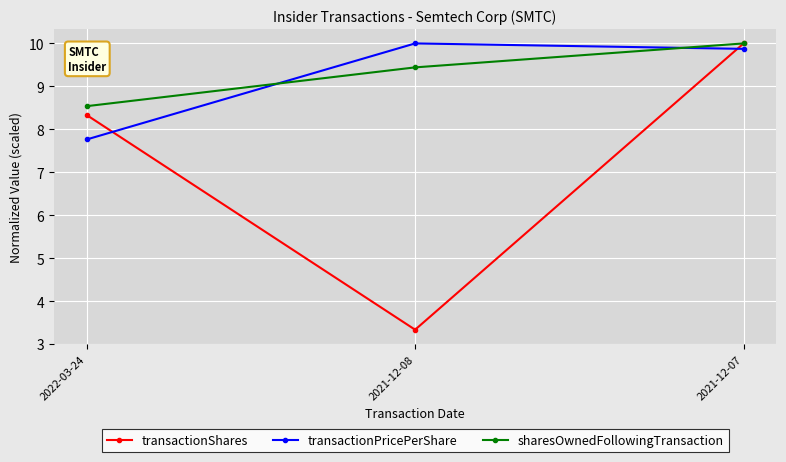

What is the label of the 2nd point from the right?

2021-12-08